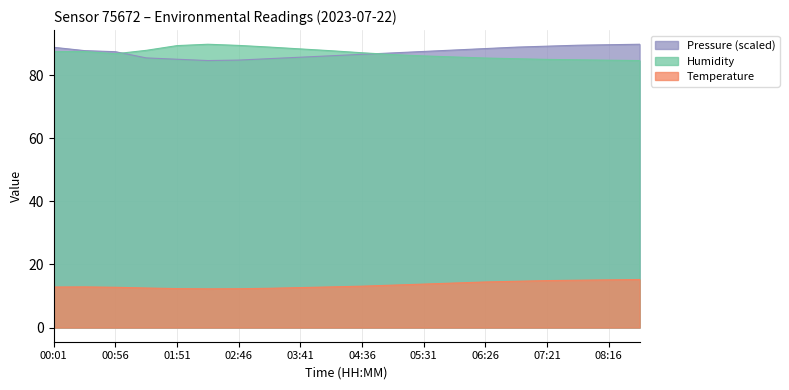

Reading left to right, list all the values displayed in this chart.

Temperature: 12.8	12.9	12.8	12.5	12.3	12.3	12.3	12.4	12.7	12.9	13.1	13.4	13.8	14.1	14.4	14.7	14.9	15.0	15.1	15.2
Humidity: 87.5	87.5	86.8	87.9	89.4	89.8	89.5	88.9	88.3	87.8	87.1	86.5	86.1	85.8	85.5	85.2	85.0	84.9	84.8	84.7
Pressure_norm: 88.8	87.8	87.5	85.5	85.1	84.7	84.8	85.3	85.7	86.2	86.6	87.1	87.5	88.0	88.5	88.9	89.2	89.5	89.7	89.8